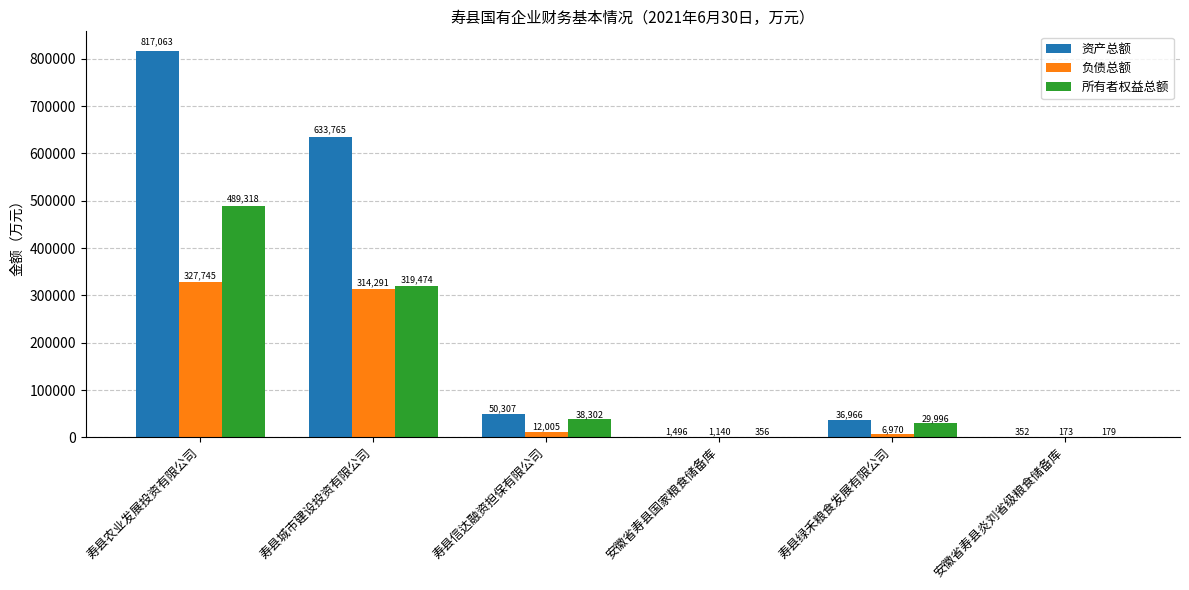

The 负债总额 series shows 104096.0 at 寿县农业发展投资有限公司. True or false?

False